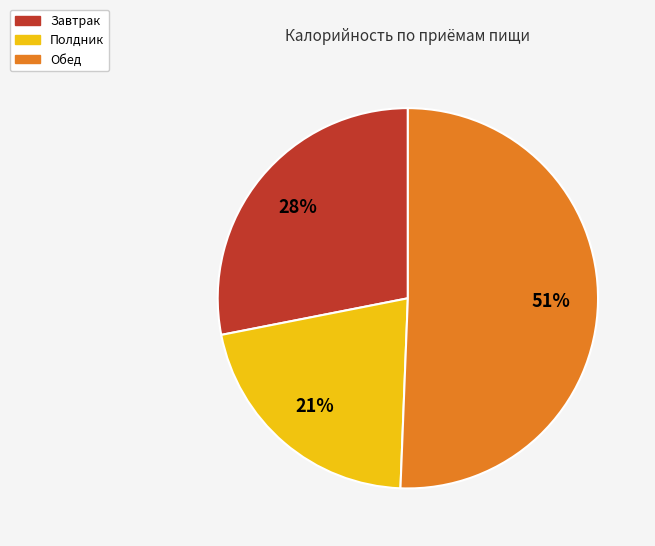

Is there any slice that represents more than half of the pie?

Yes